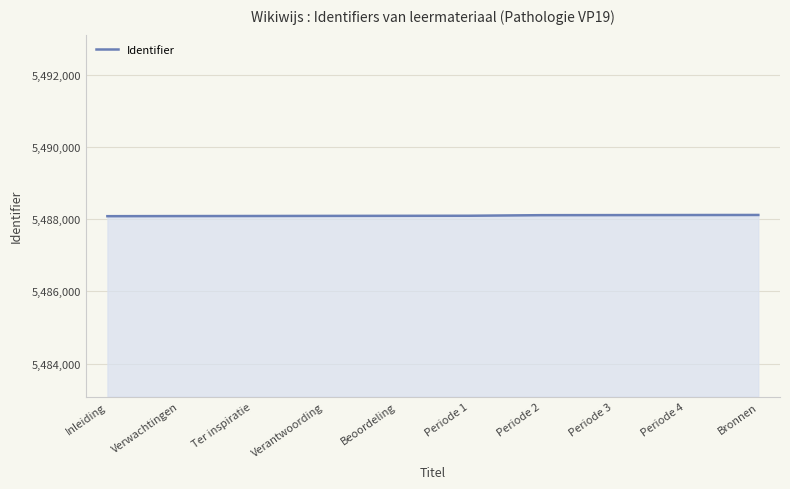

What is the change in value from Verantwoording to Periode 2?

+20